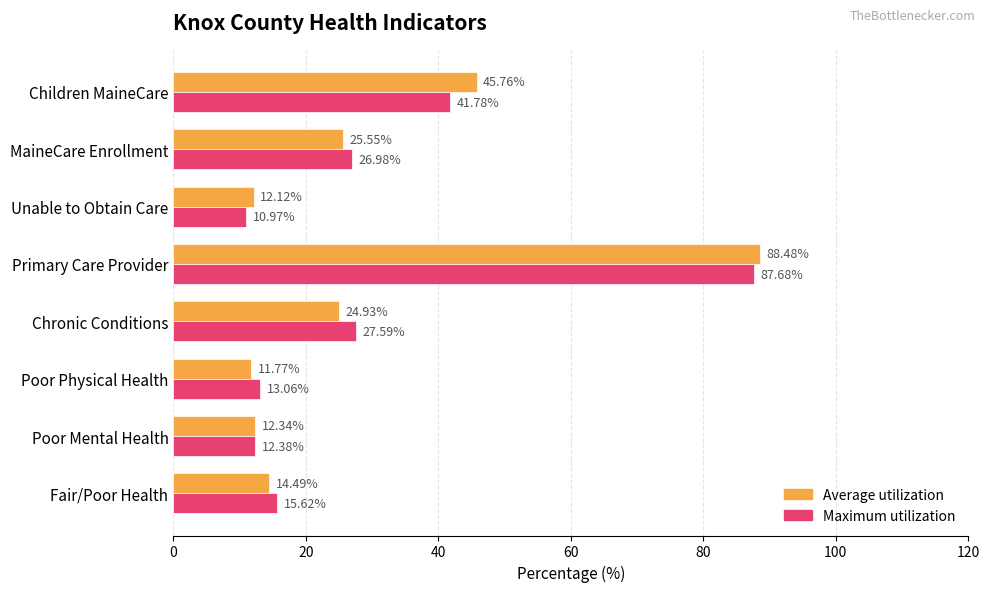

Which label corresponds to the largest value in the chart?

Primary Care Provider